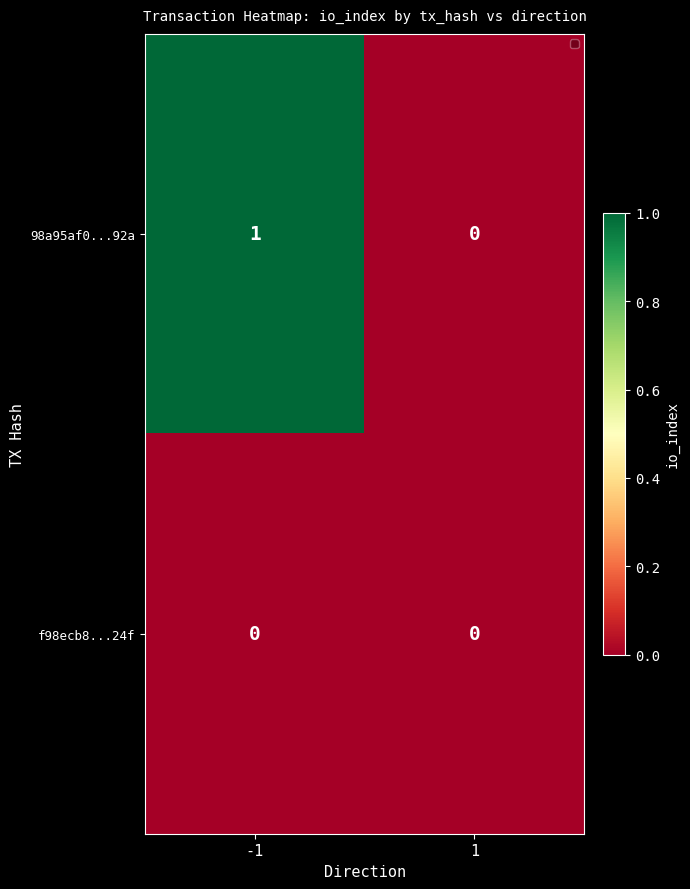

What is the spread (max minus min) of values at -1?

1